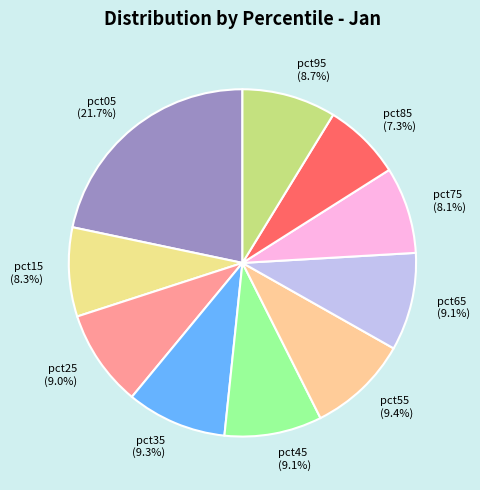

How many slices are in this pie chart?

10